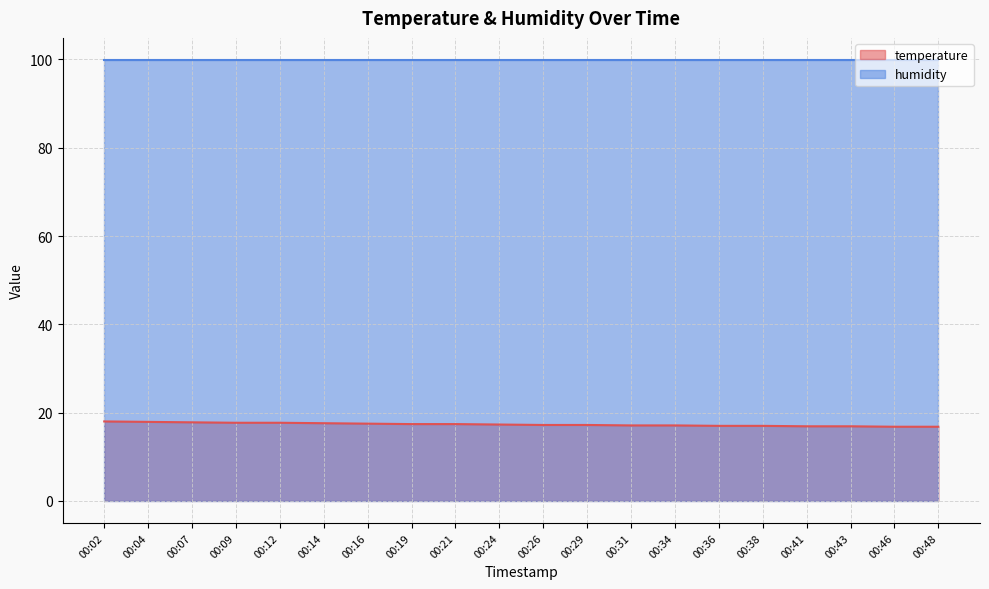

True or false: the data has more than 2 interior local peaks.

False